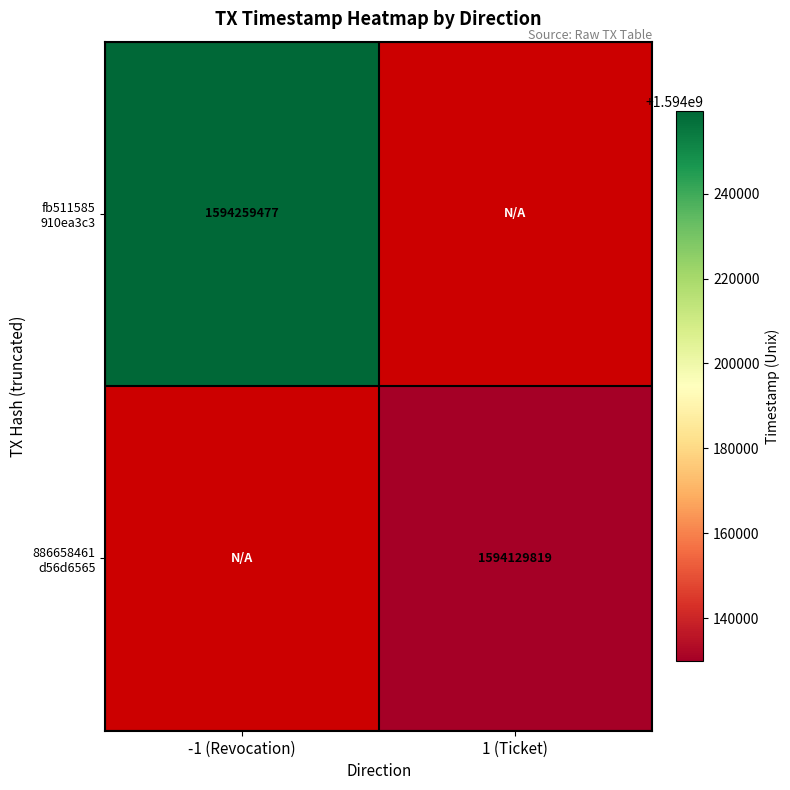

Which series has the widest spread of values?

fb511585 910ea3c3